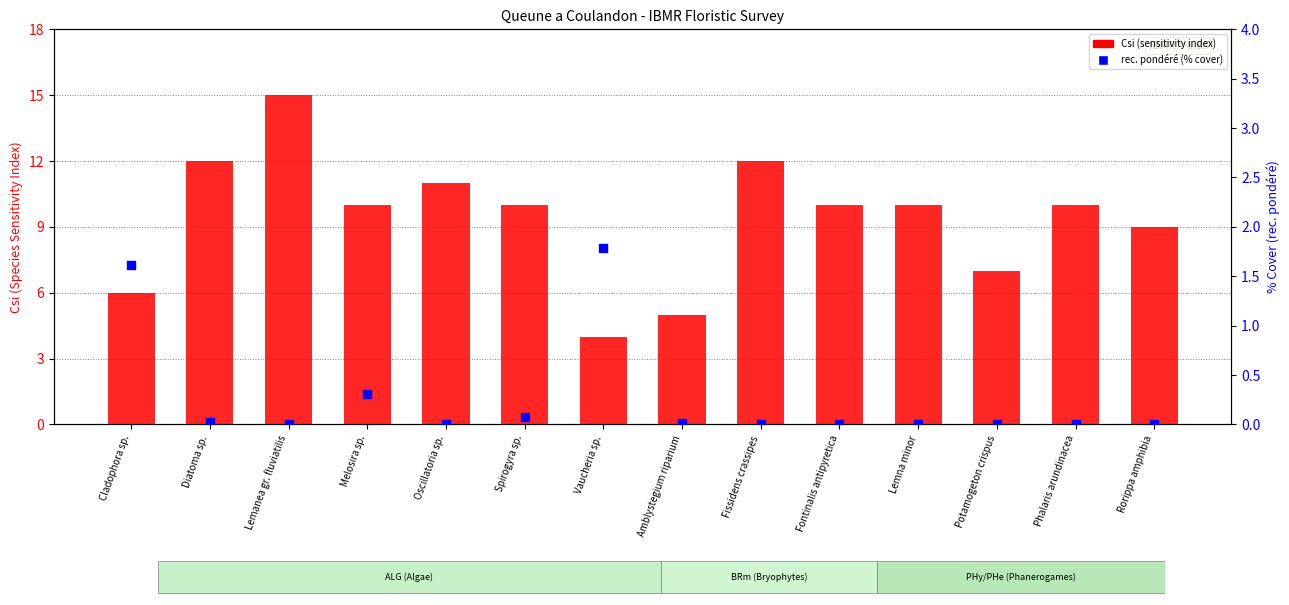

Which series has the largest total across all categories?

Csi